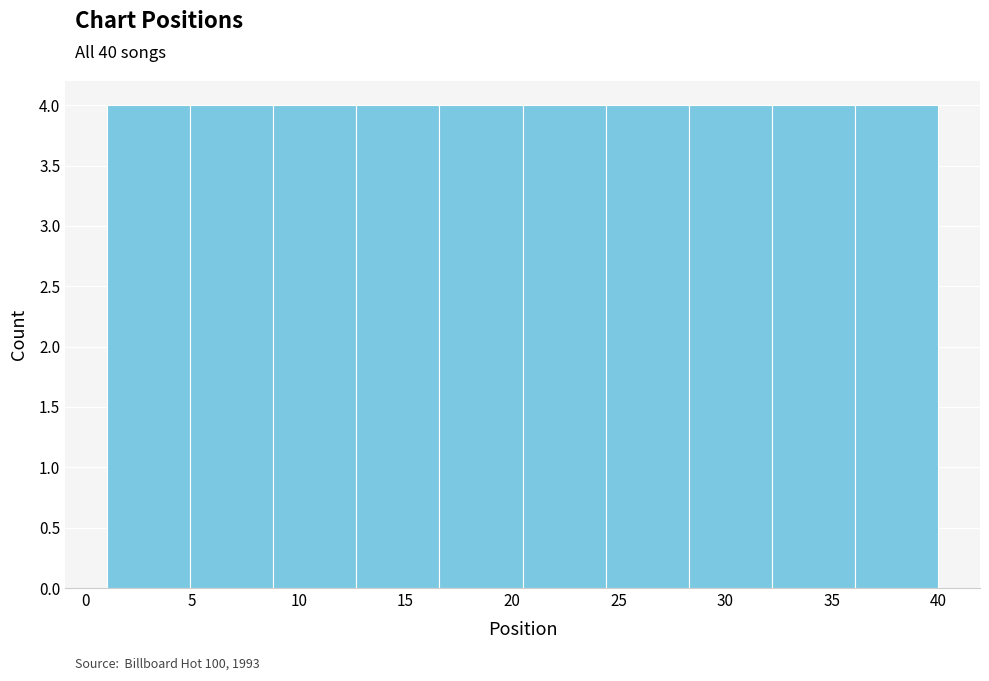

Reading left to right, transcribe this chart: for each bar, give the range it covers on the x-axis and its height. Neither the bar edges nor the heights are printed on the chart, so give them approximately, as read against the axes.

1.0 to 4.9: 4
4.9 to 8.8: 4
8.8 to 12.7: 4
12.7 to 16.6: 4
16.6 to 20.5: 4
20.5 to 24.4: 4
24.4 to 28.3: 4
28.3 to 32.2: 4
32.2 to 36.1: 4
36.1 to 40.0: 4